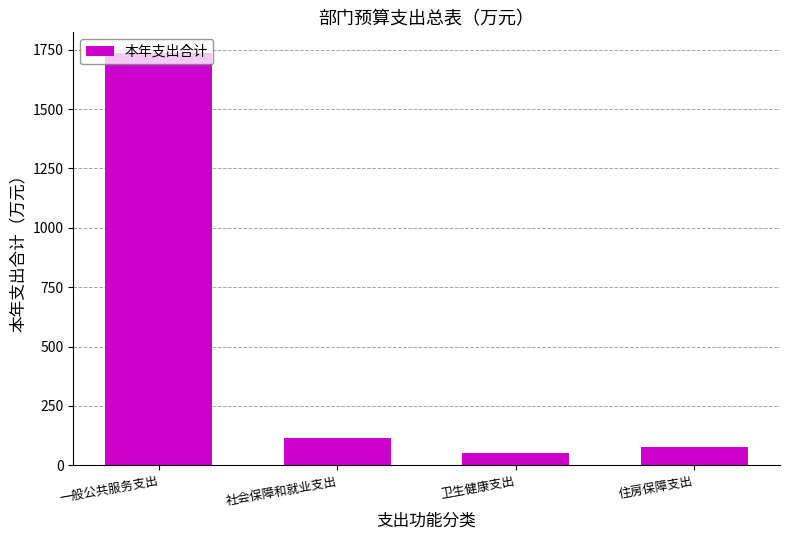

Which category has the lowest value across all series?

卫生健康支出